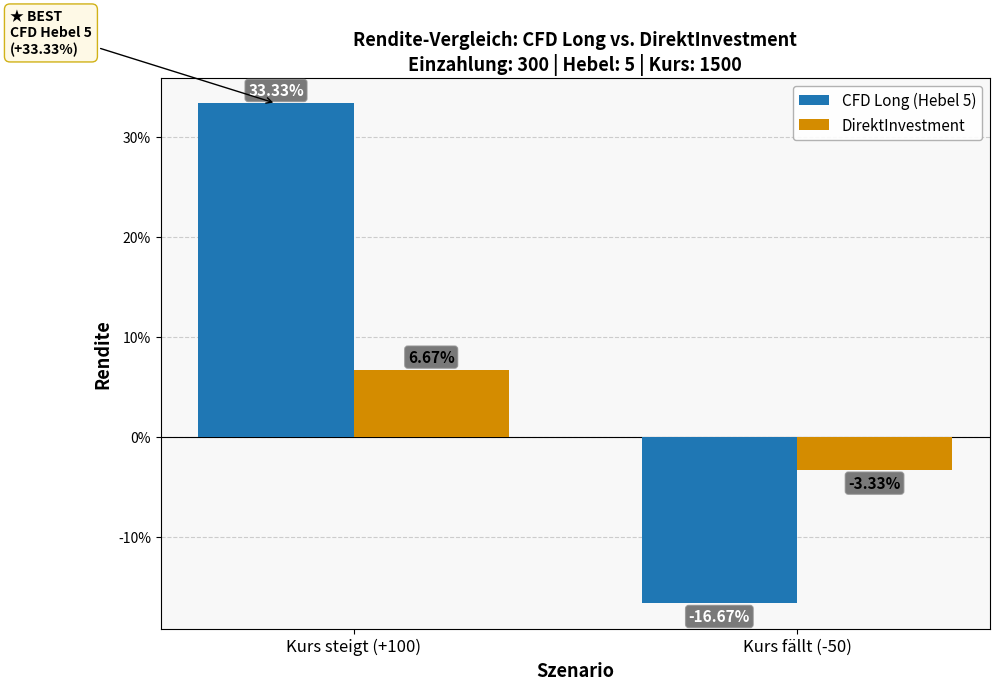

Does the chart contain stacked bars?

No